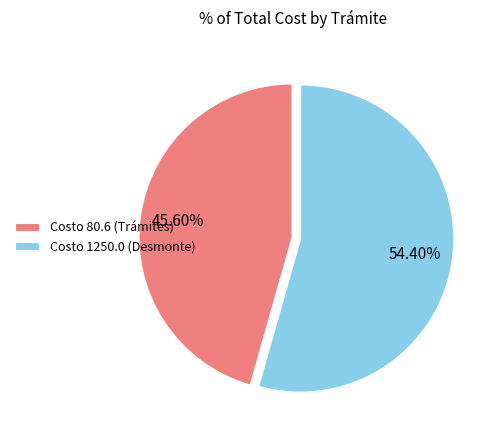

To the nearest percent, what is the average slice percentage?

50%